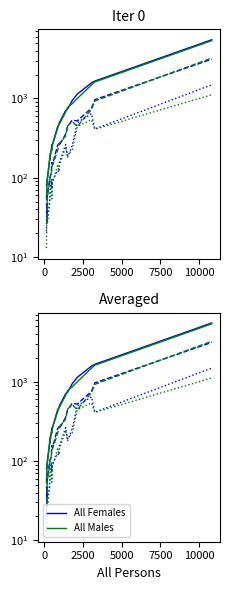

The value of Females 16 to 64 at 9 is 198. True or false?

False